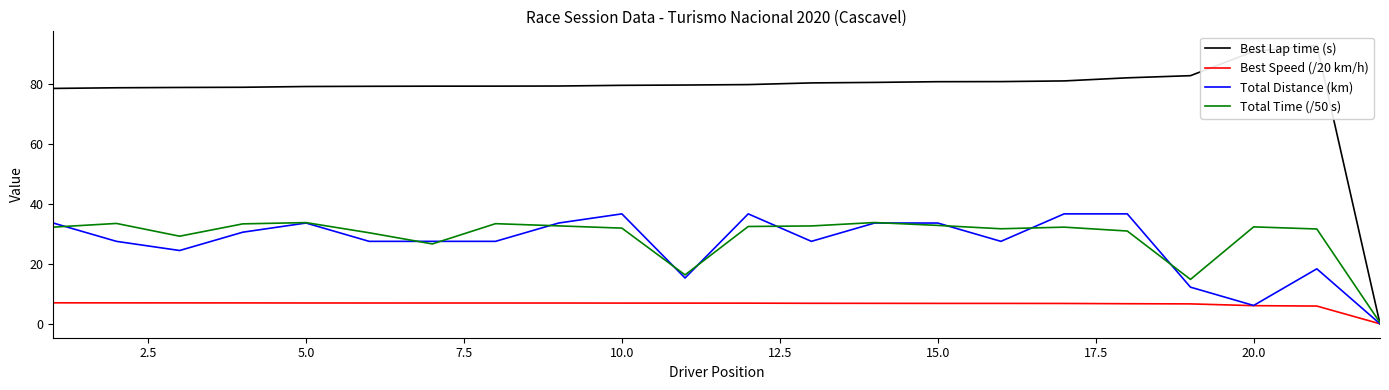

What is the highest value of the Total Time (/50 s) series?

33.8